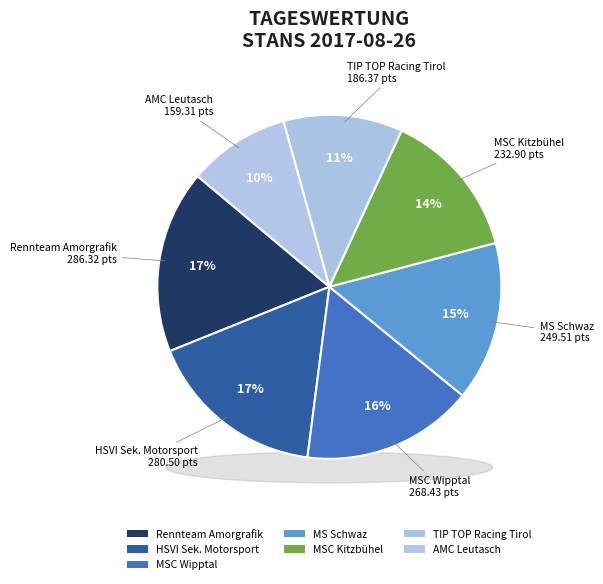

What portion of the pie excludes MSC Wipptal?

83.9%